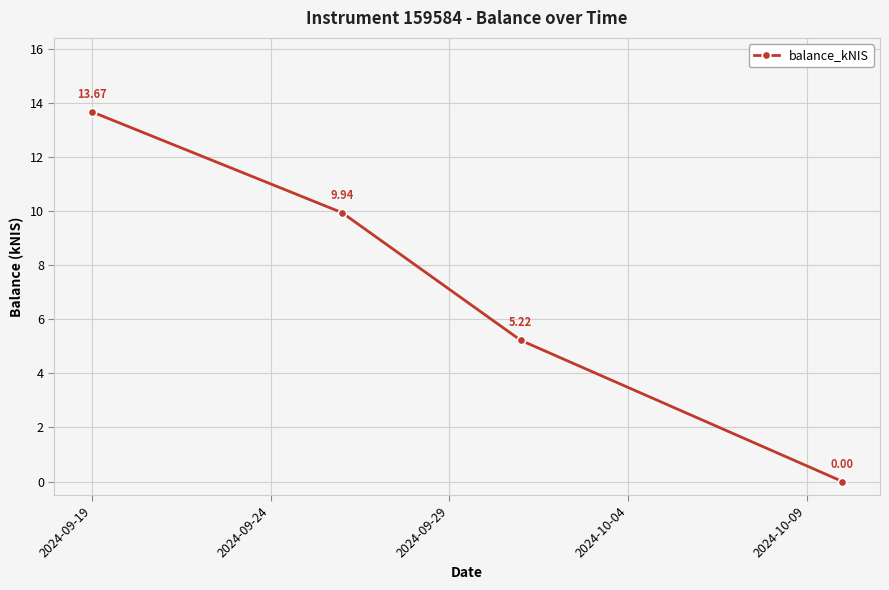

What is the difference between the second highest and second lowest values?

4.7